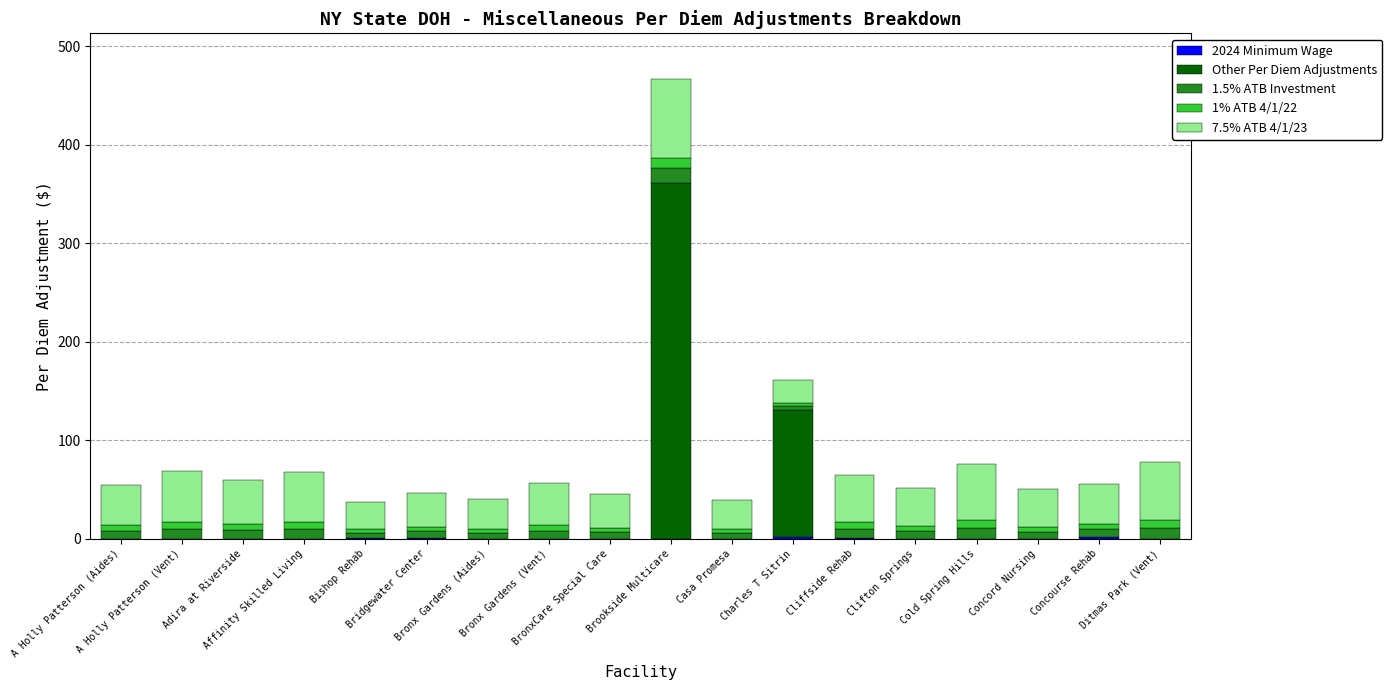

At which category is the sum across all series the highest?

Brookside Multicare